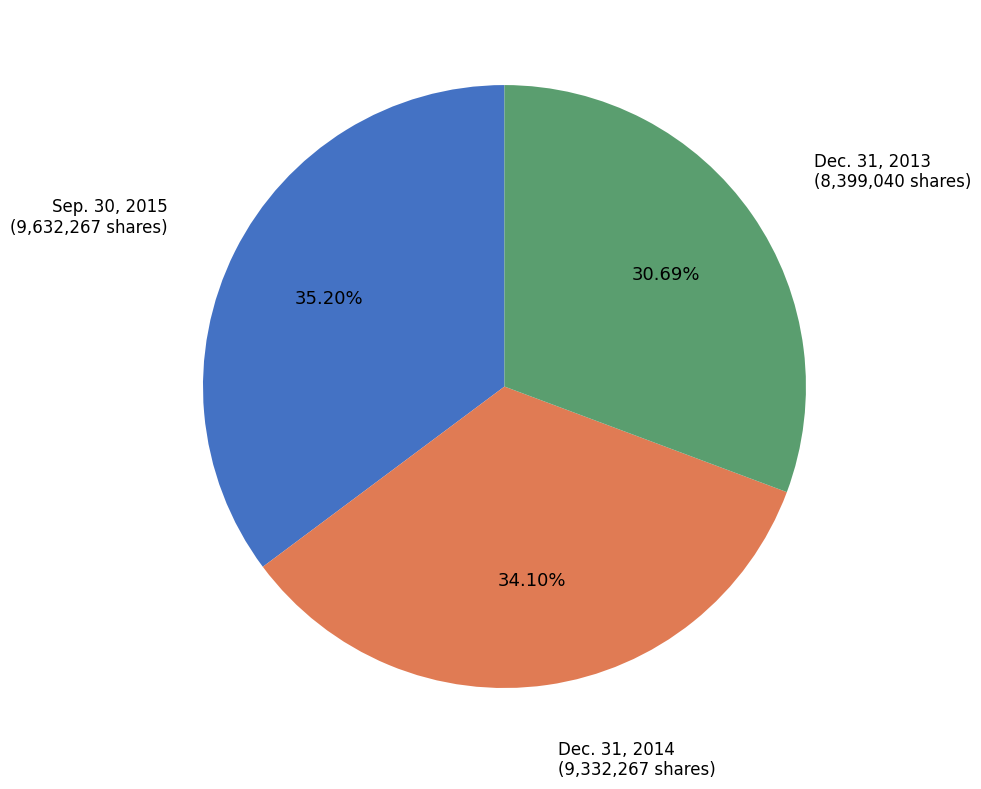

How many segments does this pie chart have?

3